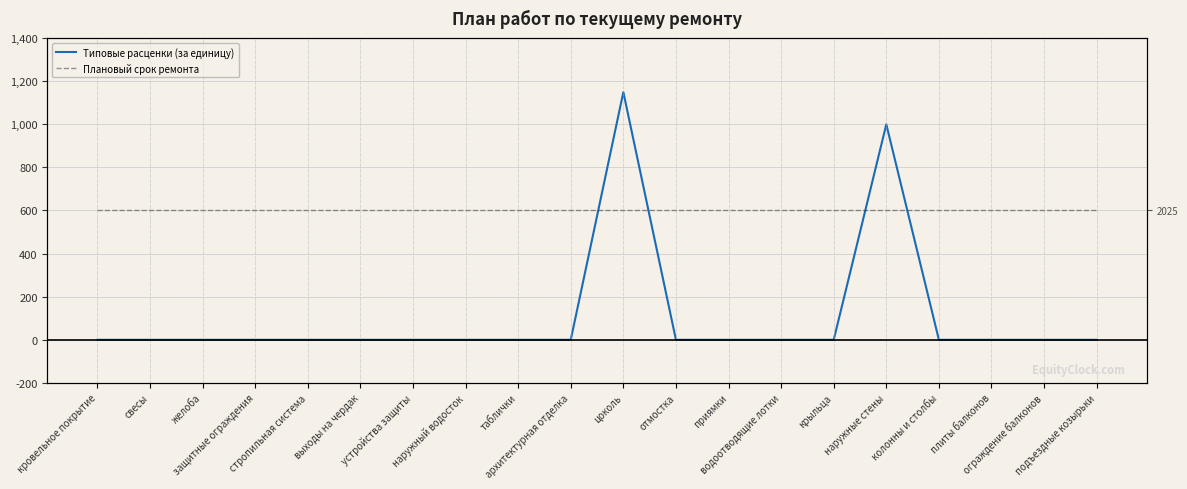

True or false: Плановый срок ремонта has a value of 3528.5 at подъездные козырьки.

False